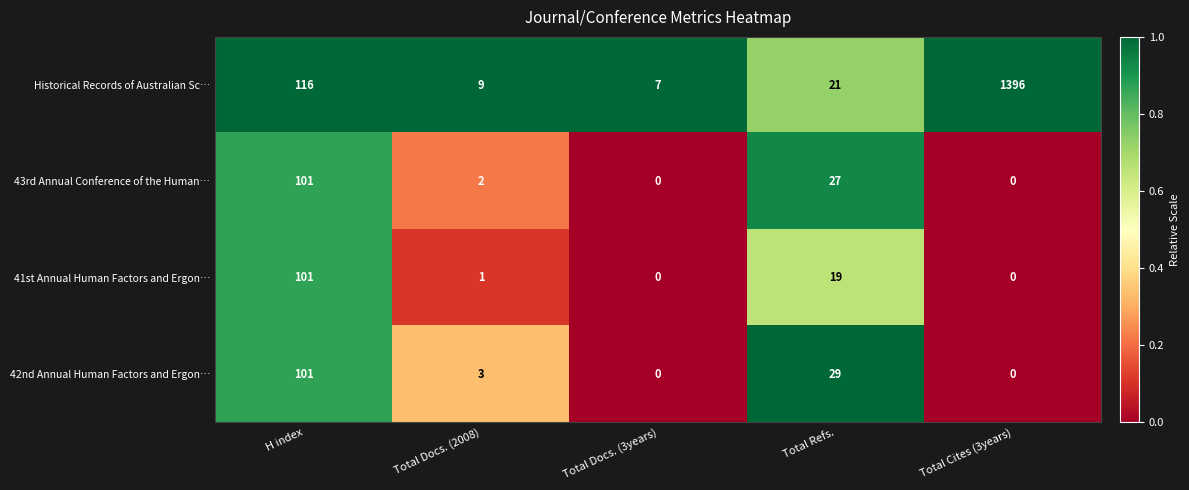

The Historical Records of Australian Sc… series shows 9 at Total Docs. (2008). True or false?

True